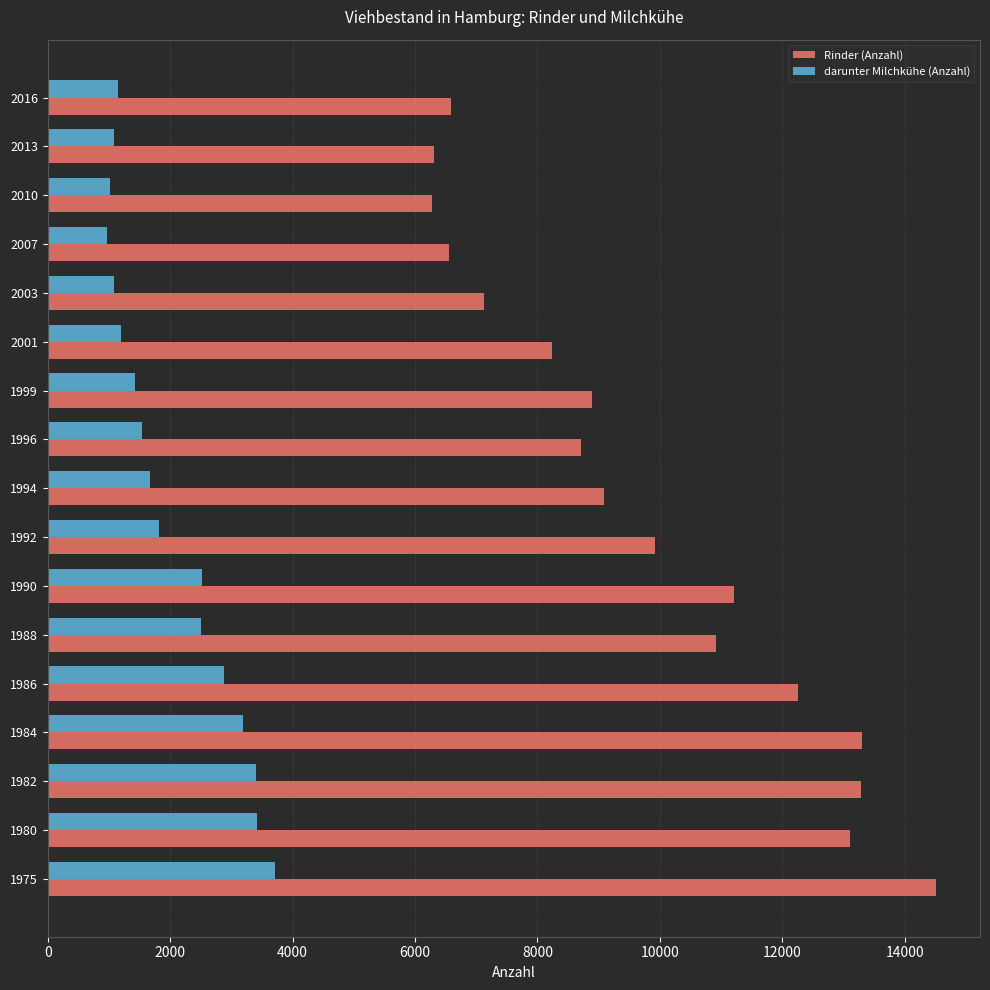

Which series changed the most between 1996 and 2016?

Rinder (Anzahl)